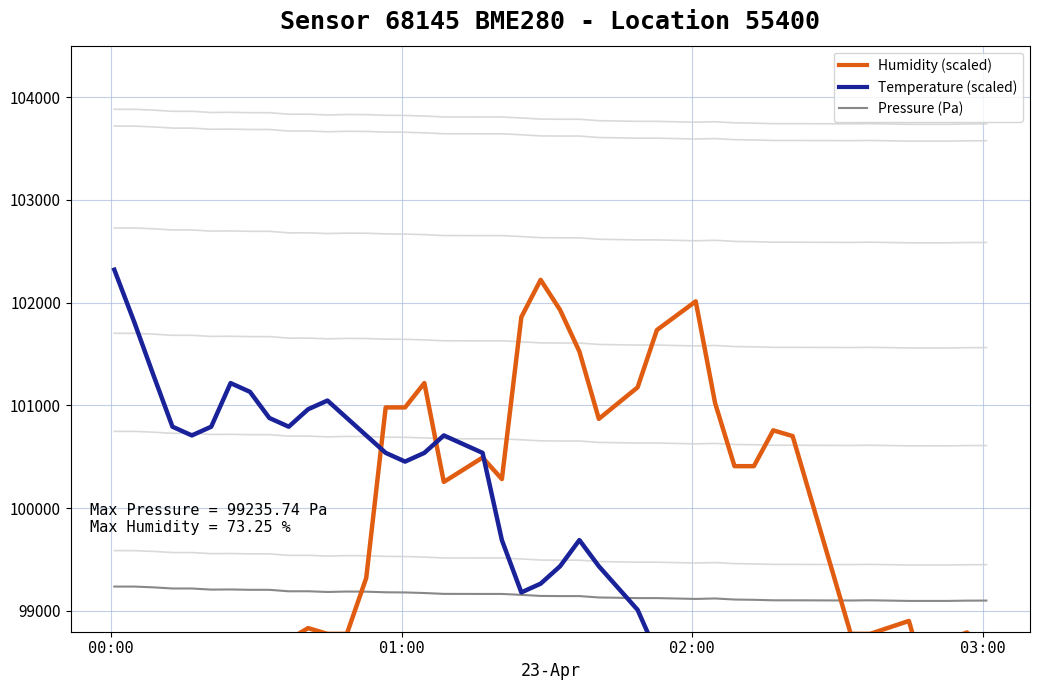

True or false: Humidity (scaled) and Pressure (Pa) cross at least once.

True